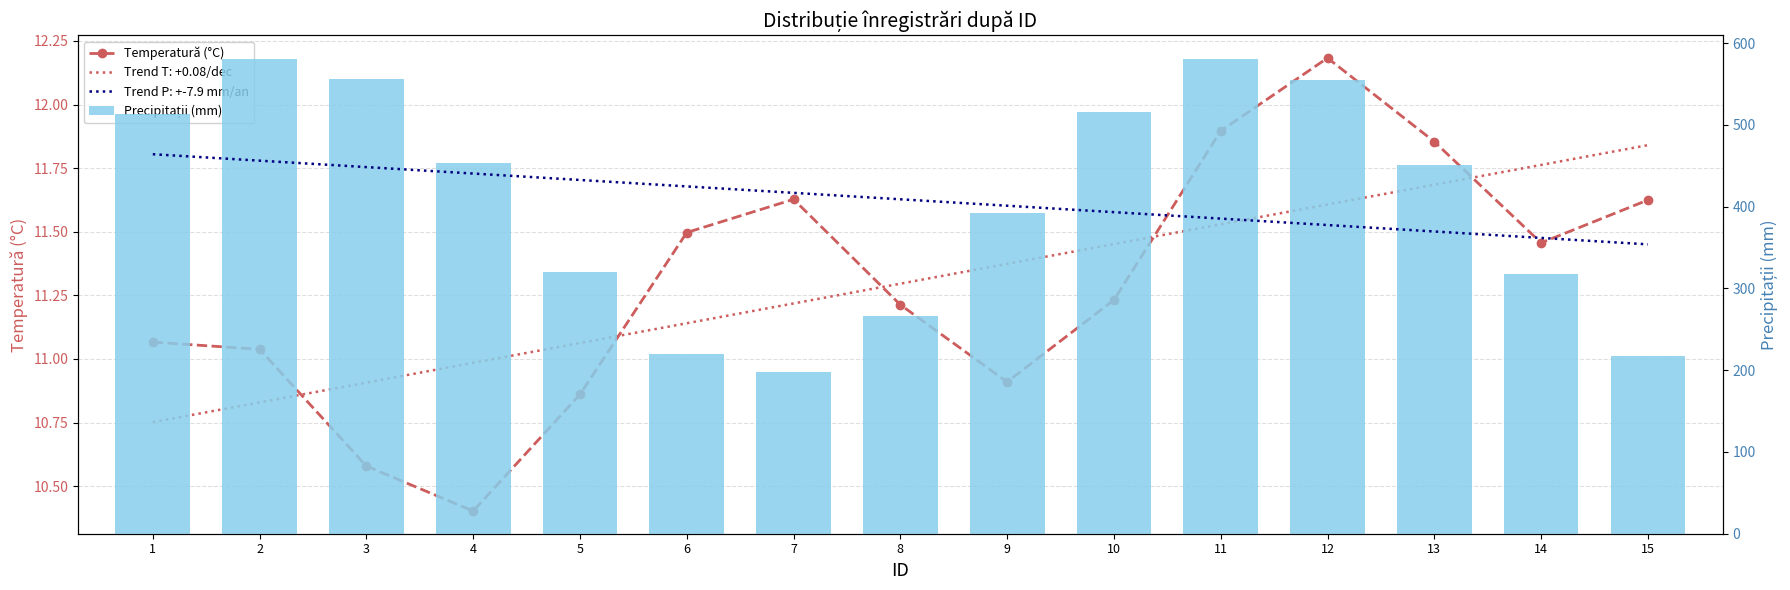

Which series has the largest range (max minus min)?

Precipitații (mm)